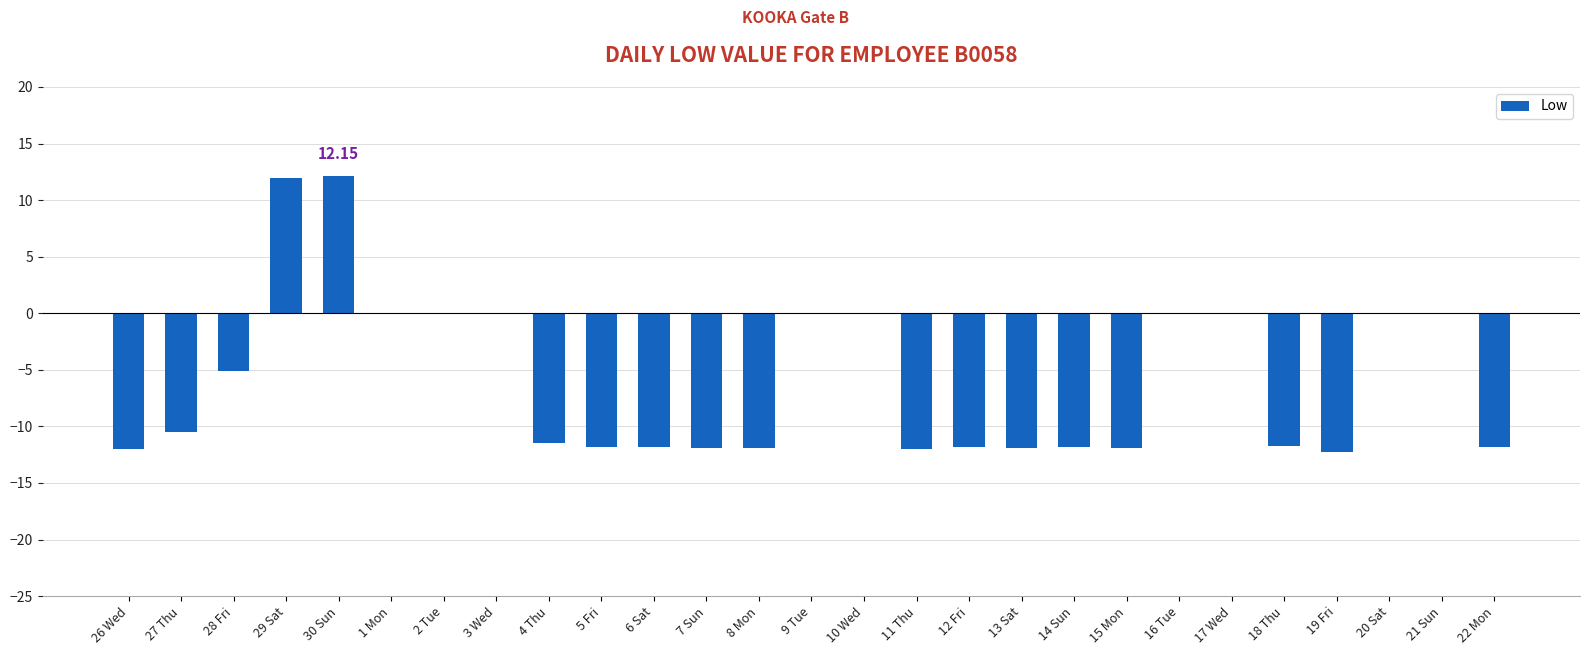

What is the maximum value shown in the chart?

12.2